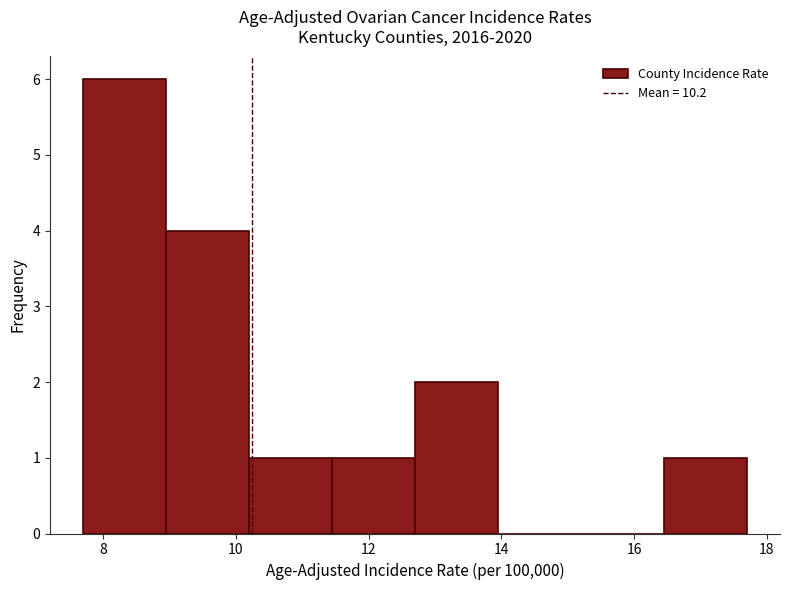

Reading left to right, list every bar in this chart as the range it spans on the x-axis followed by its height. Neither the bar edges nor the heights are printed on the chart, so give them approximately, as read against the axes.

7.70 to 8.95: 6
8.95 to 10.20: 4
10.20 to 11.45: 1
11.45 to 12.70: 1
12.70 to 13.95: 2
13.95 to 15.20: 0
15.20 to 16.45: 0
16.45 to 17.70: 1